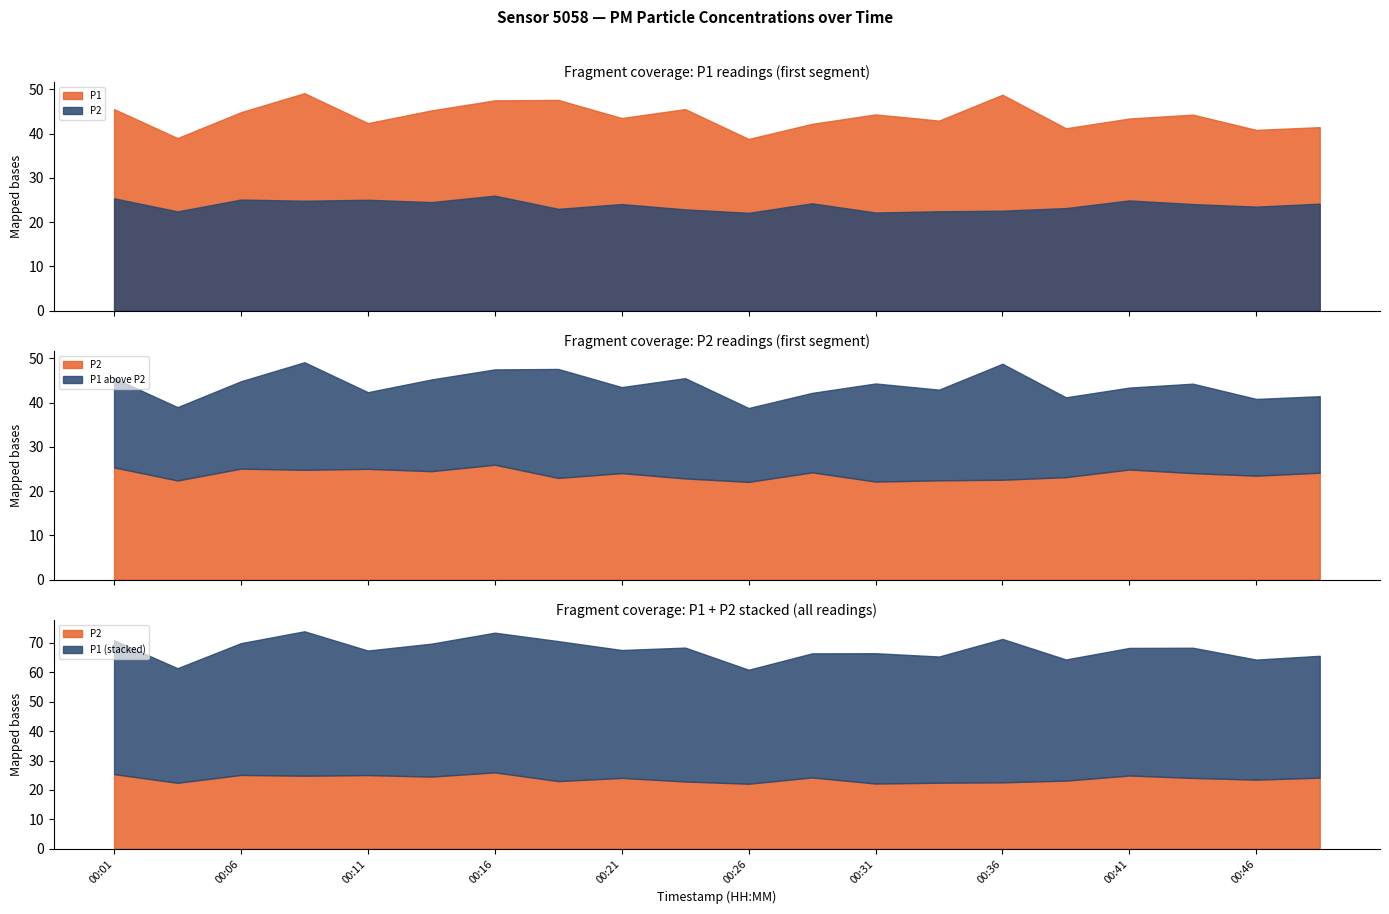

How many data points does each series have?

20